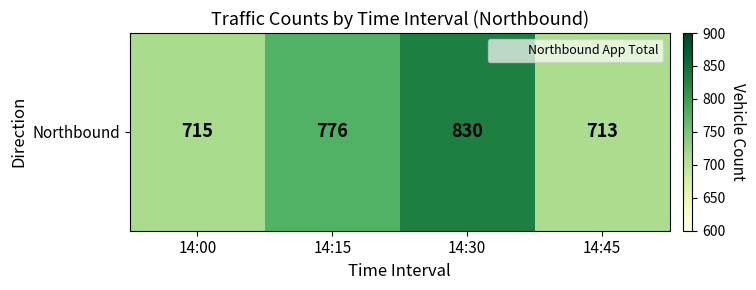

What is the average value?

758